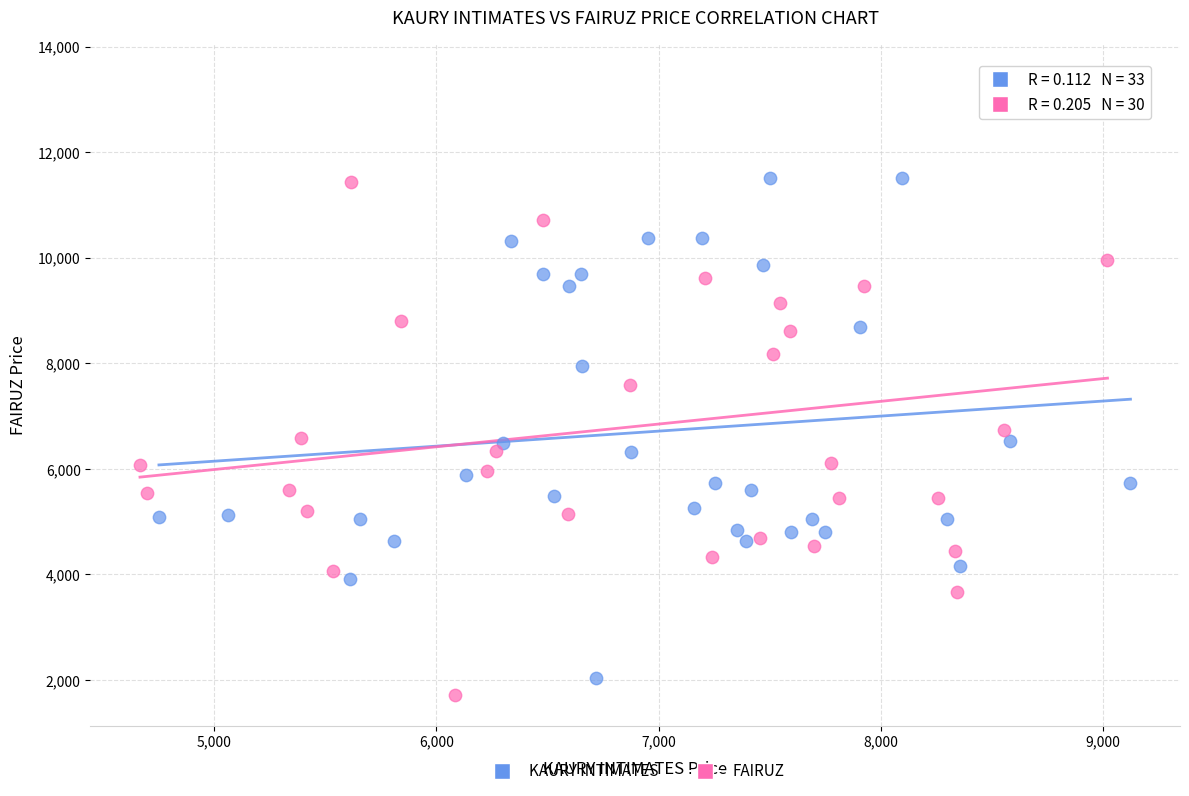

Which series reaches the maximum Y coordinate?

FAIRUZ